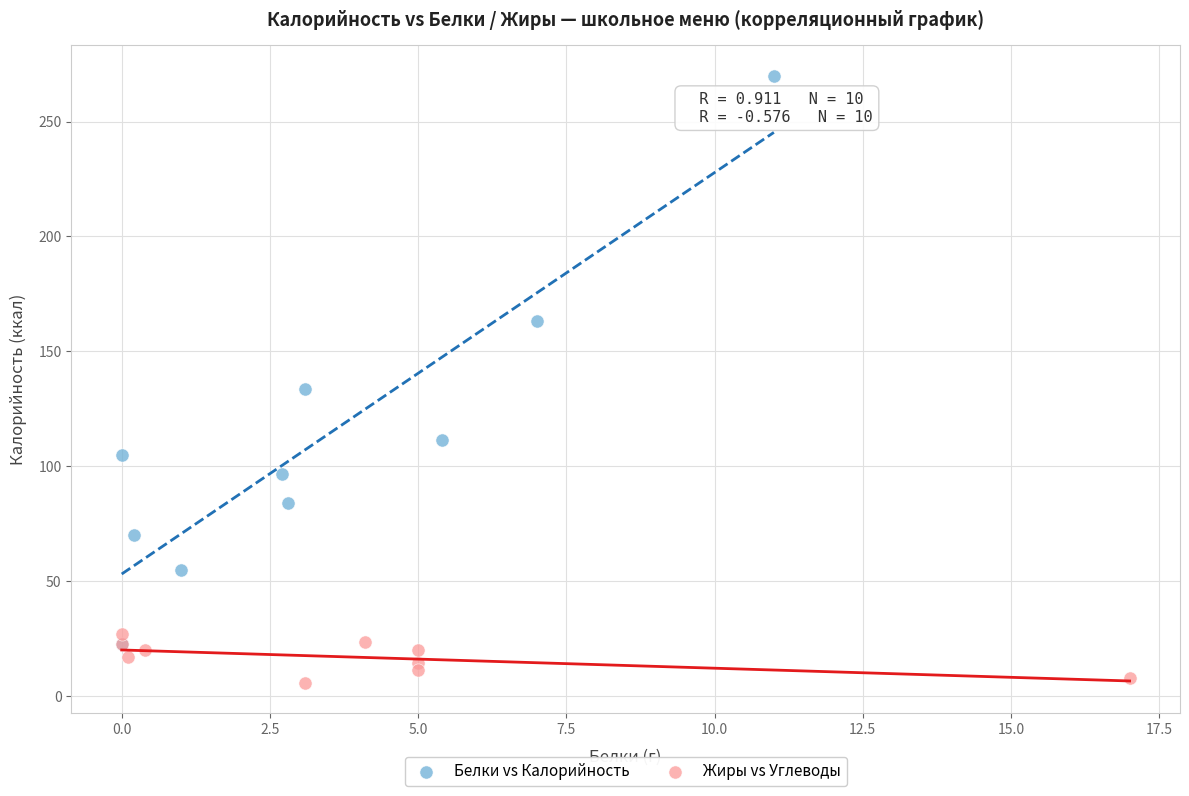

Which series reaches the minimum Y coordinate?

Жиры vs Углеводы